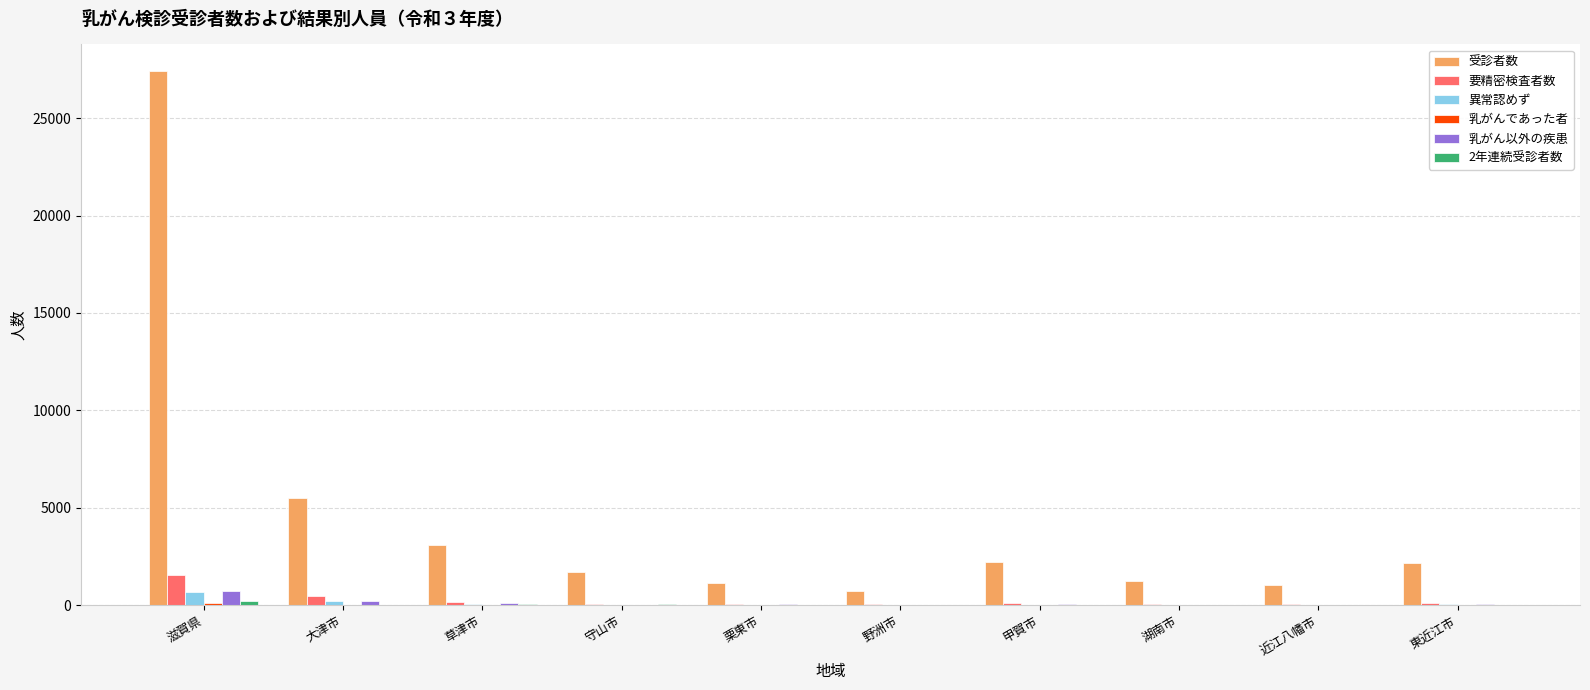

What is the greatest value displayed?

27409